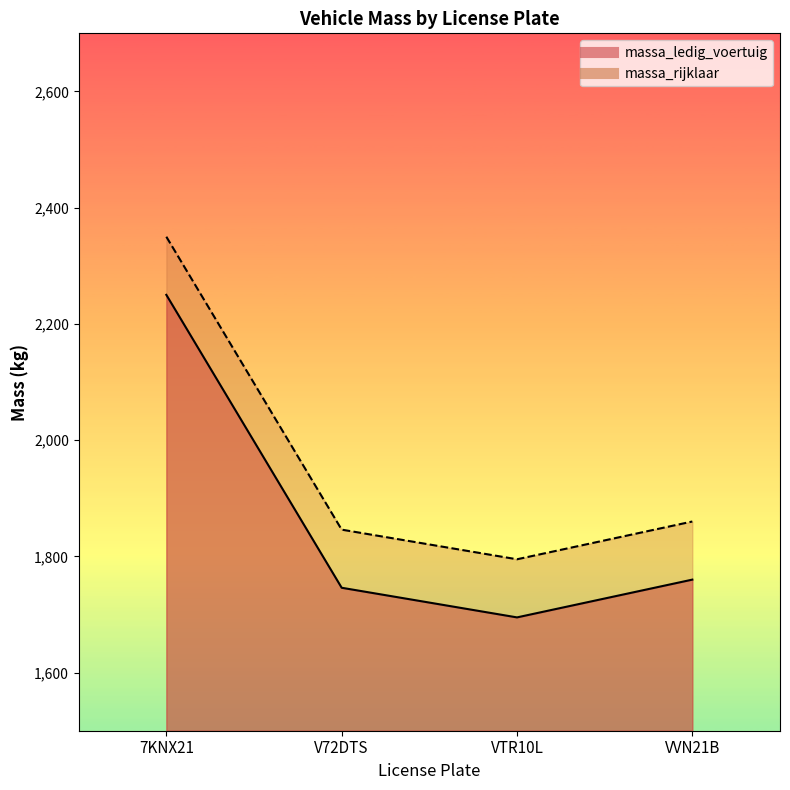

Does the chart display data point markers on the line(s)?

No